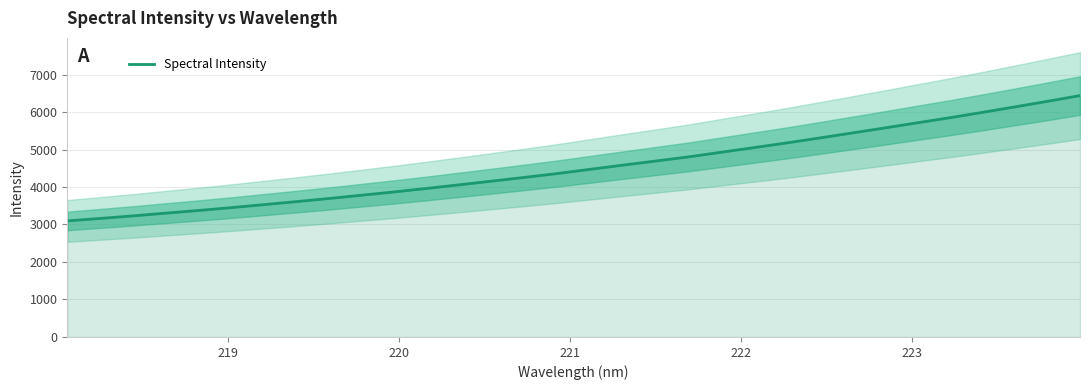

What is the smallest value displayed?

3095.0